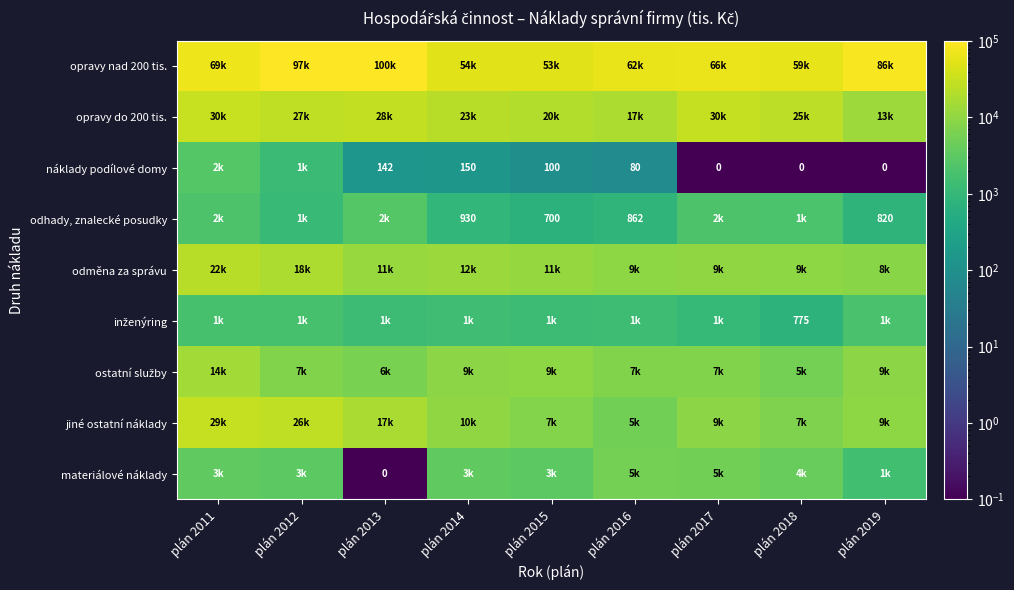

Where is opravy do 200 tis. nearest to the value 22118?

plán 2015